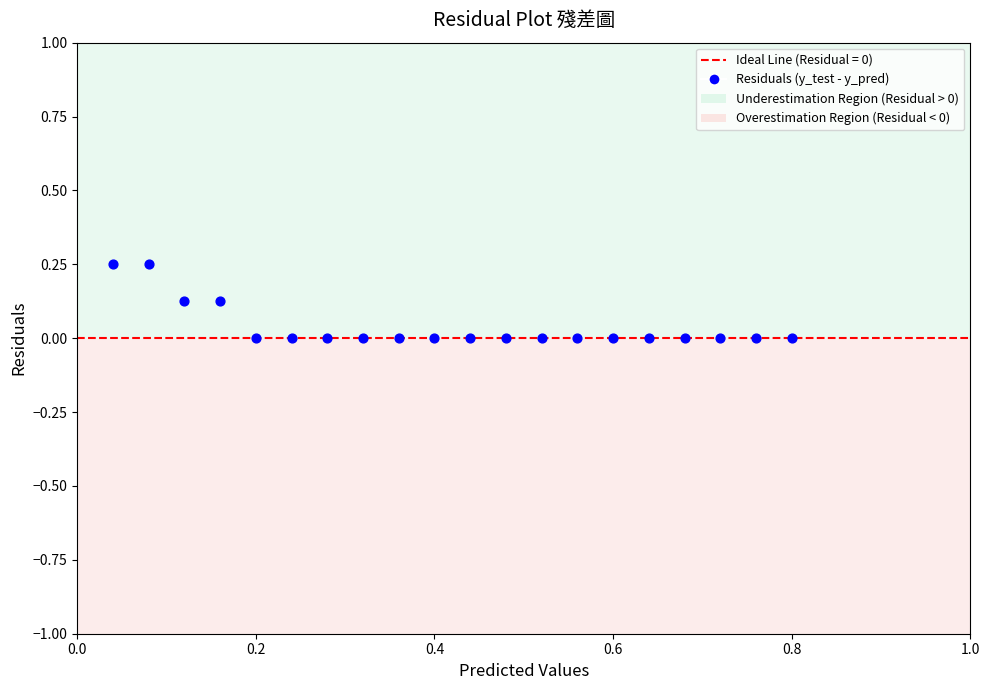

What is the range of X values (max minus min)?

0.8